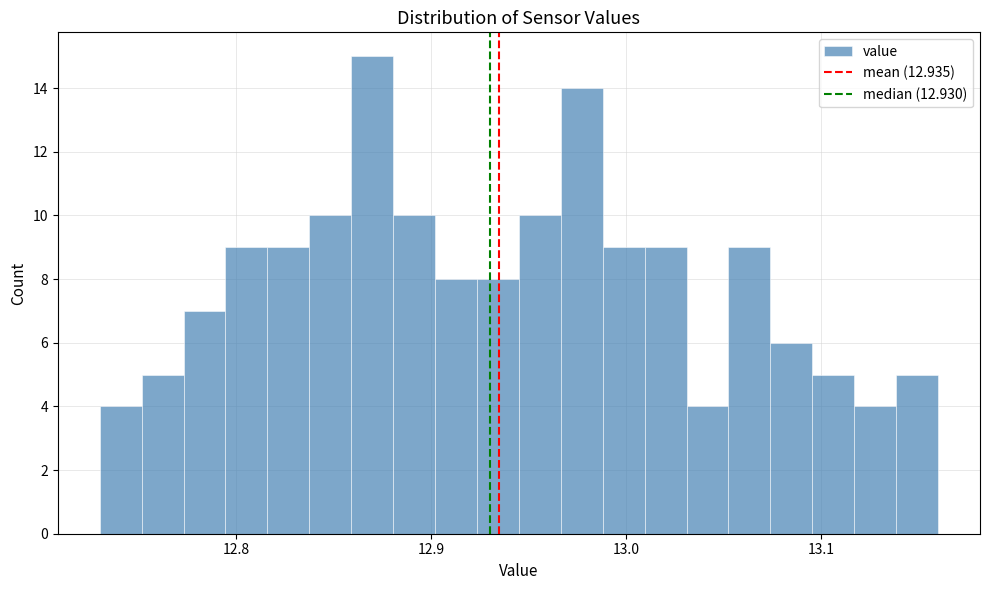

Around what value on the x-axis is the tallest bar? Give the approximate position of its centre, as read against the axis.

12.87